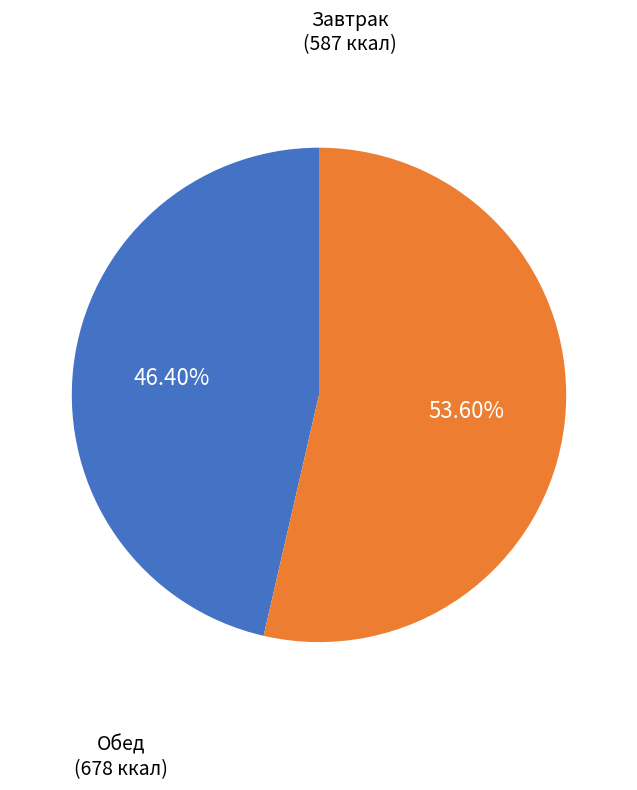

How many segments does this pie chart have?

2